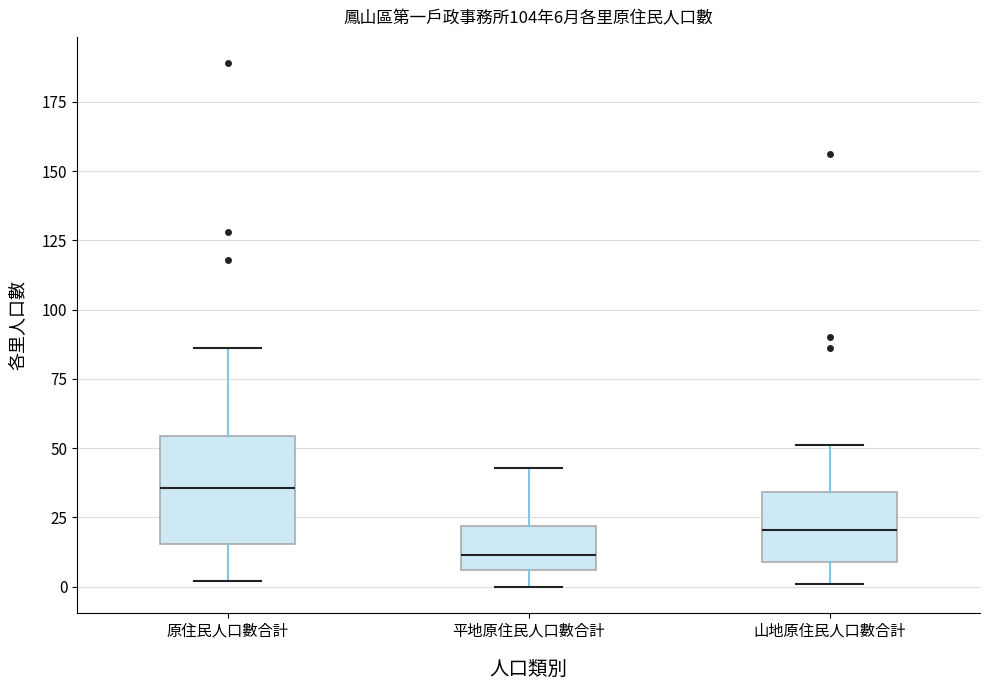

Which box is the tallest, from its lower edge to its upper edge?

原住民人口數合計